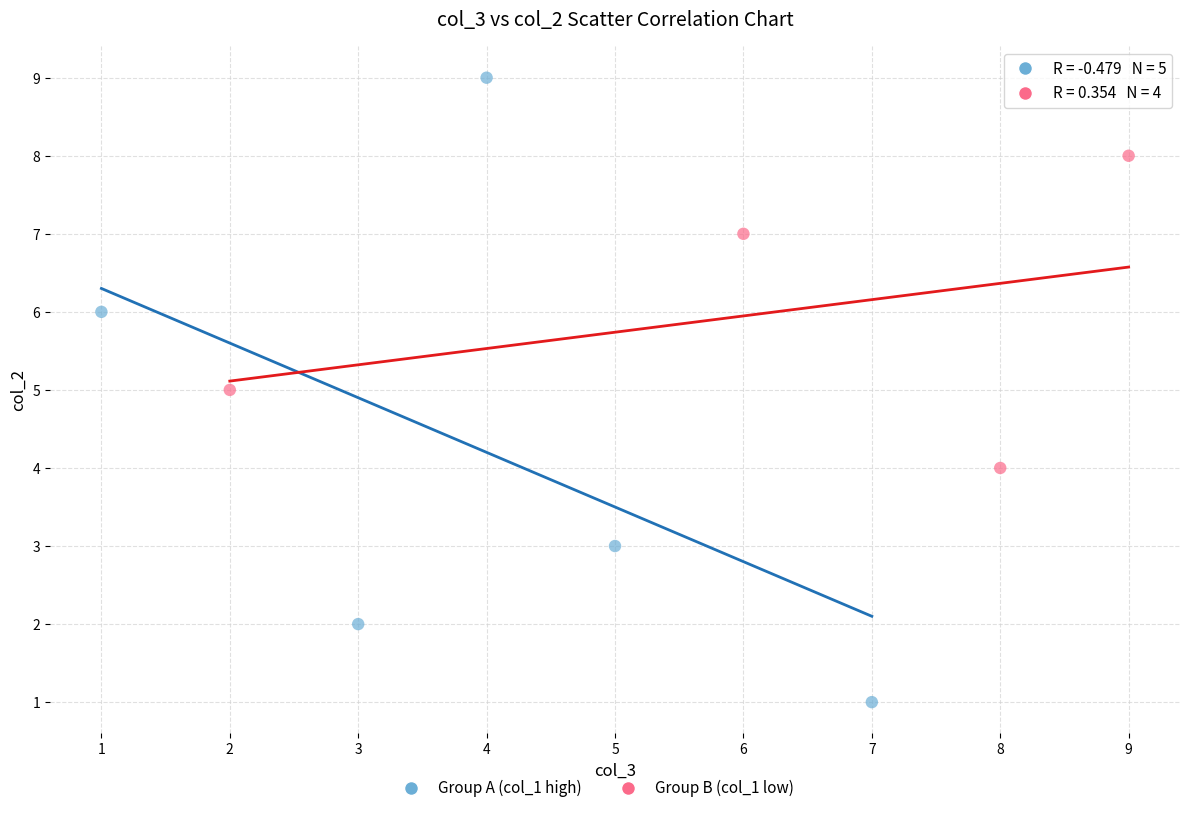

Which series reaches the minimum Y coordinate?

Group A (col_1 high)